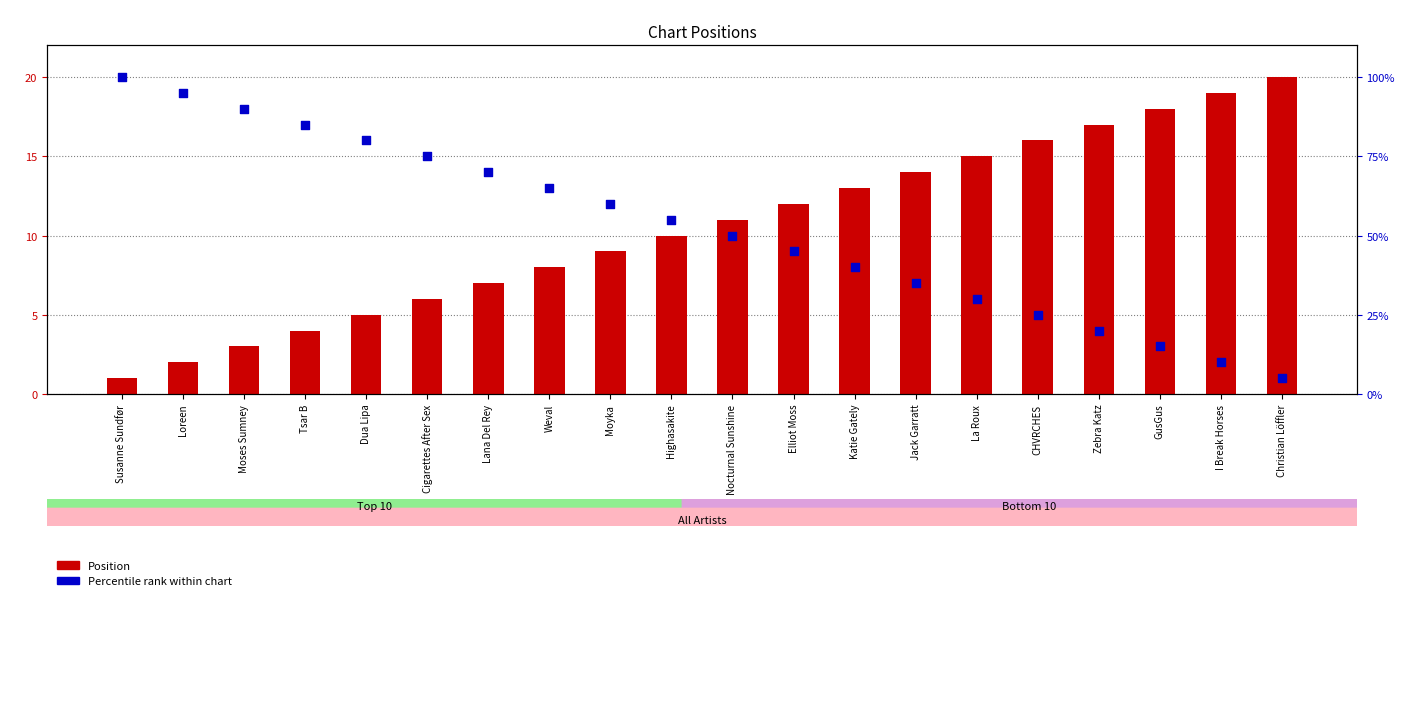

What is the total value across all series at Katie Gately?

53